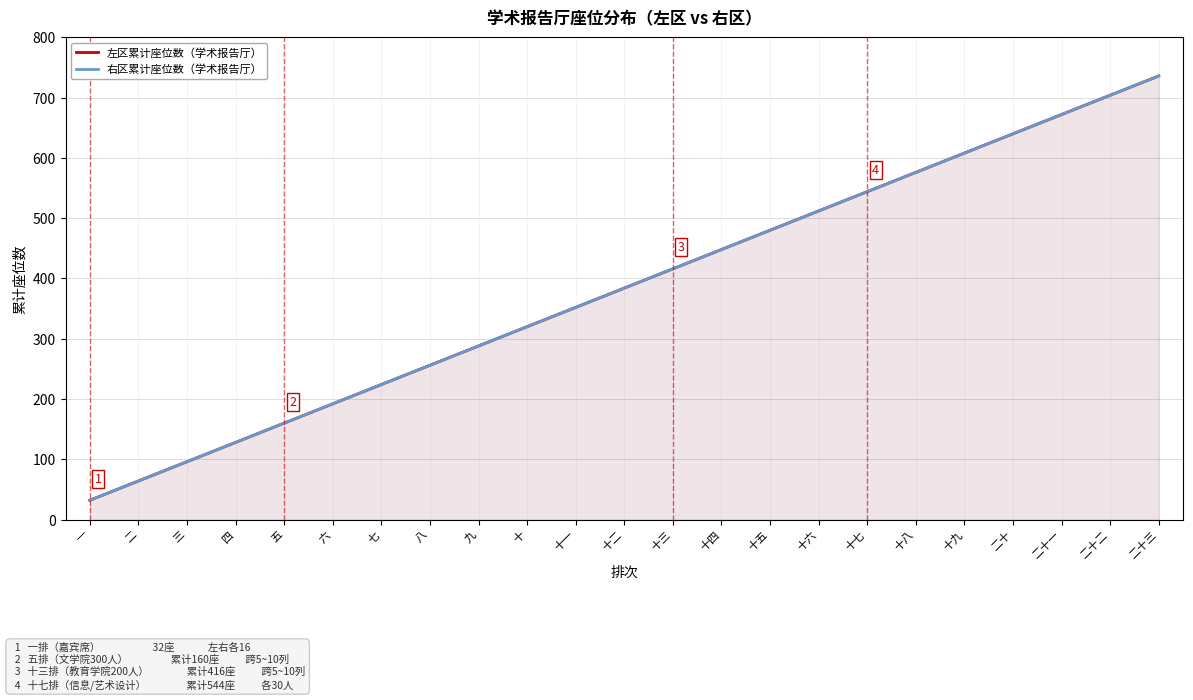

What is the total value across all series at 二十二?

1408